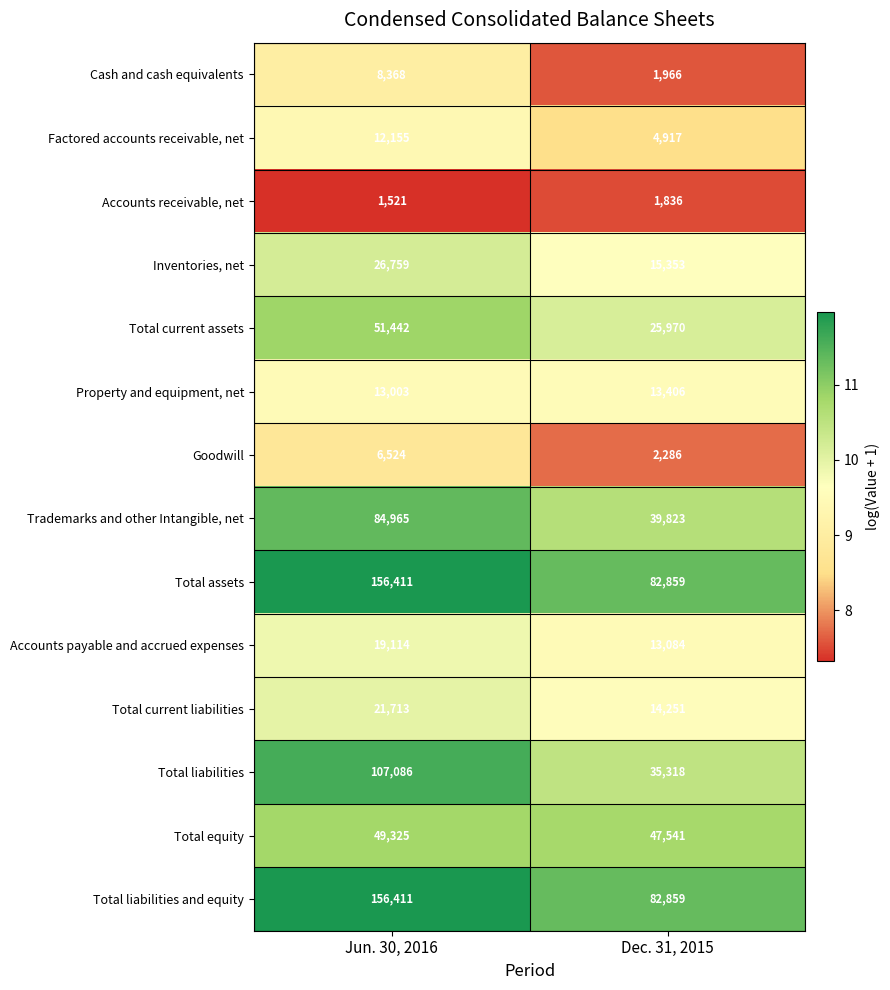

What is the difference between the Accounts payable and accrued expenses values at Jun. 30, 2016 and Dec. 31, 2015?

6030